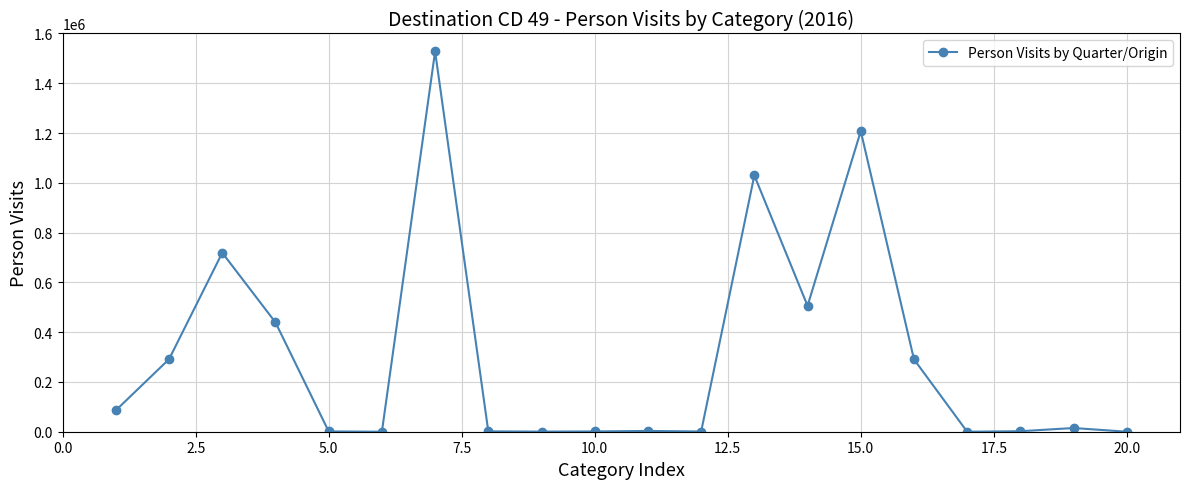

What is the average value?

306159.5